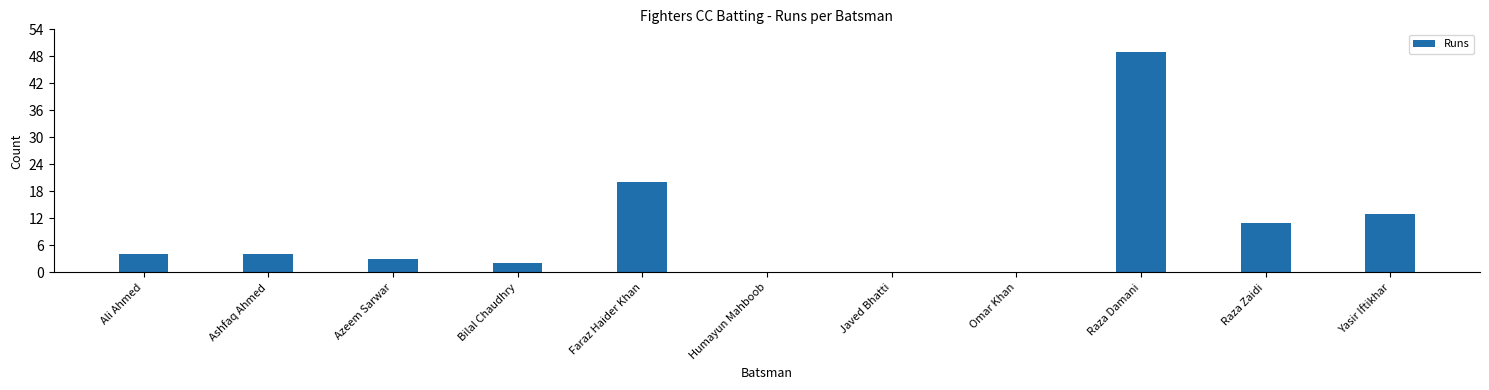

Count the number of categories in the chart.

11